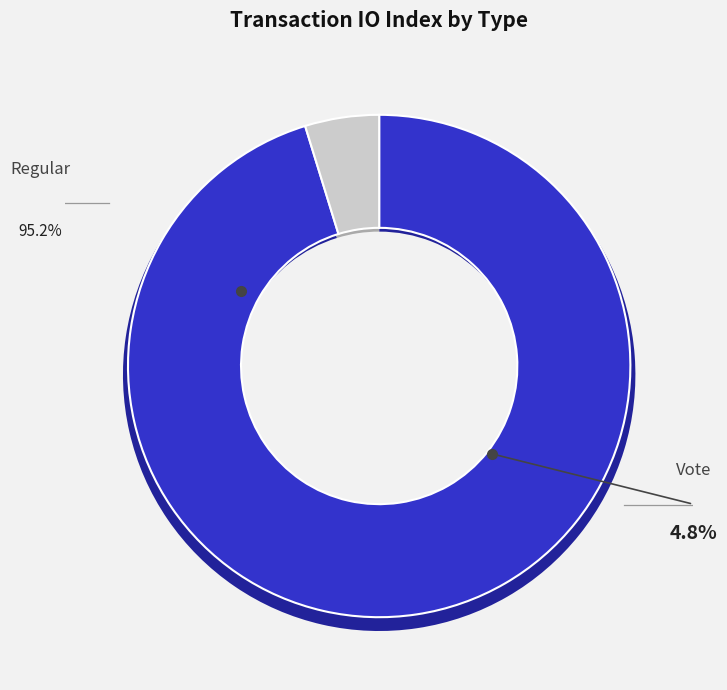

Count the number of slices in the pie.

2